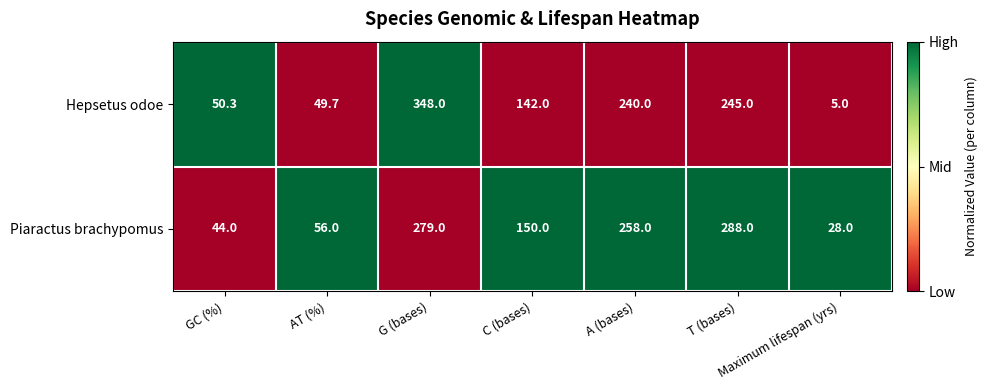

How many categories are shown in the chart?

7